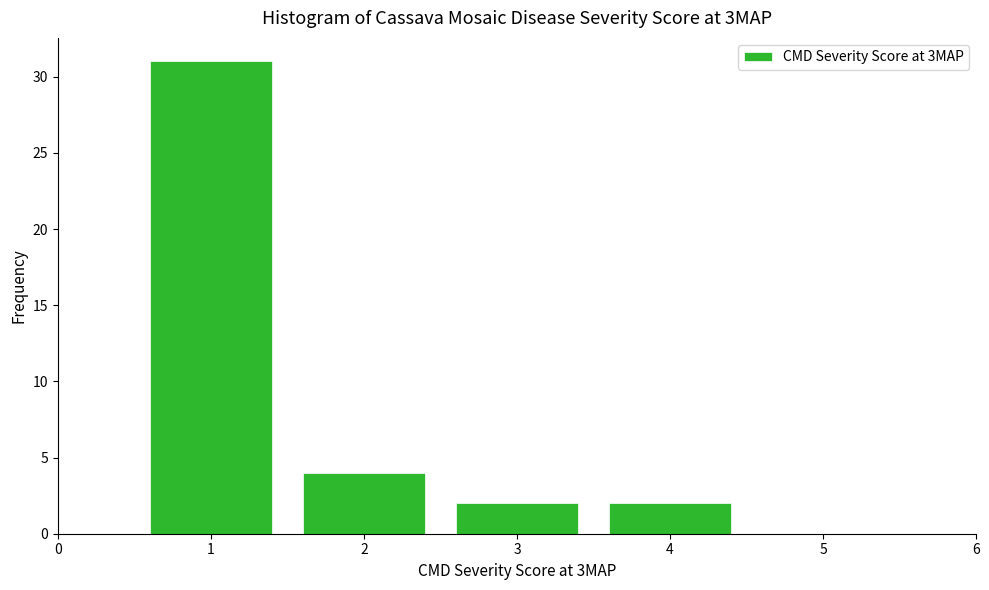

Reading left to right, transcribe this chart: for each bar, give the range it covers on the x-axis and its height. The values are not printed on the chart, so give them approximately, as read against the axis.

0.5 to 1.5: 31
1.5 to 2.5: 4
2.5 to 3.5: 2
3.5 to 4.5: 2
4.5 to 5.5: 0